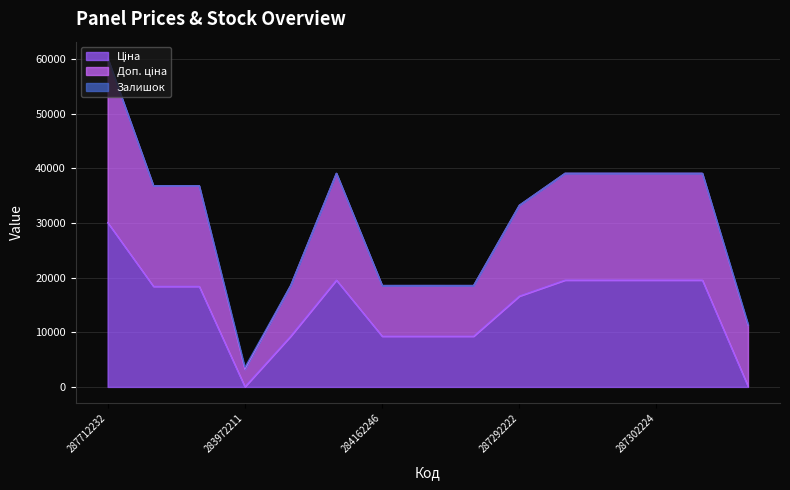

What is the difference between the second highest and second lowest values in the Ціна series?

19453.1